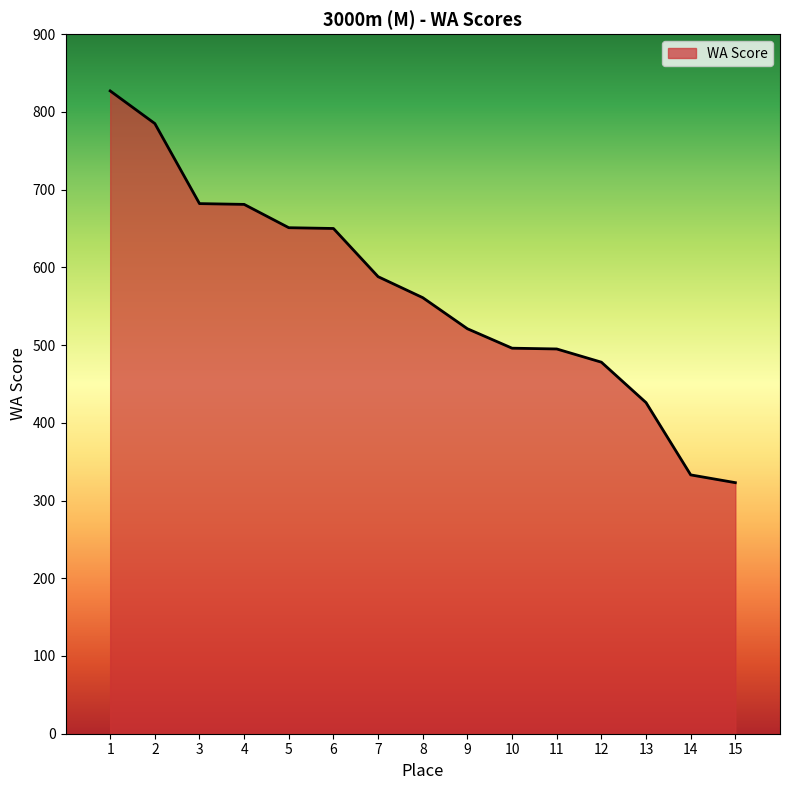

The value at 7 is 392. True or false?

False